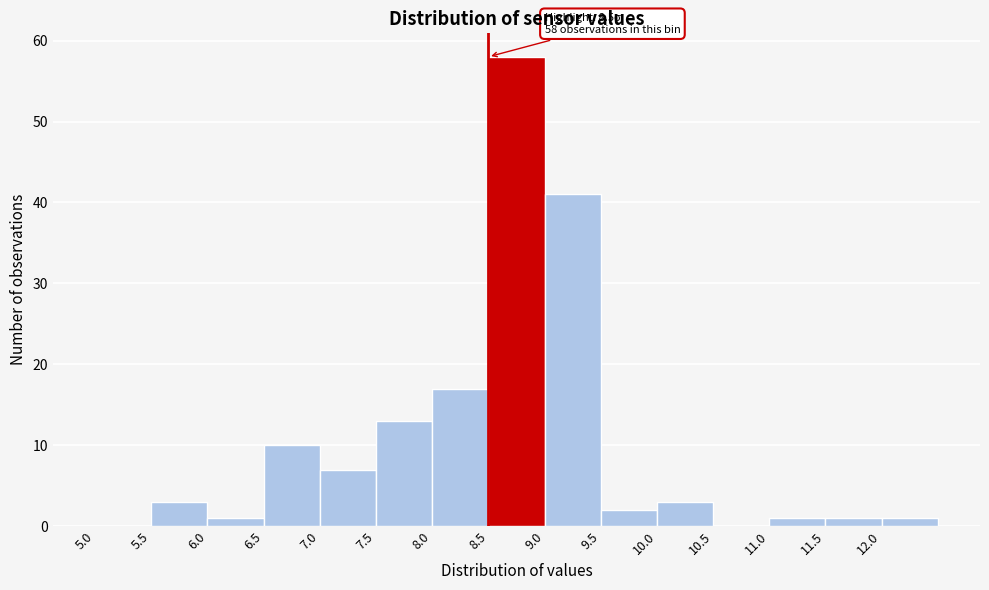

Which range on the x-axis has the tallest bar?

8.5 to 9.0